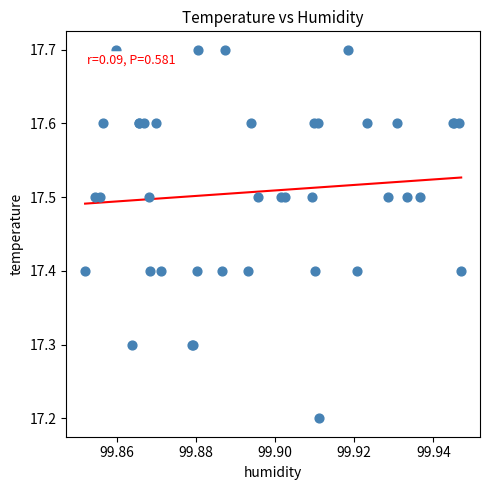

What Y value in the scatter plot is closest to 17?

17.2